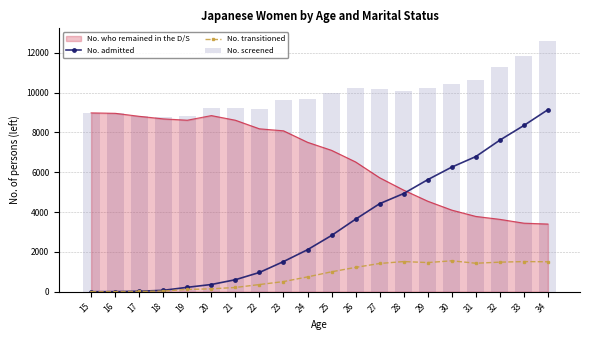

True or false: No. screened has a value of 14767 at 31.

False